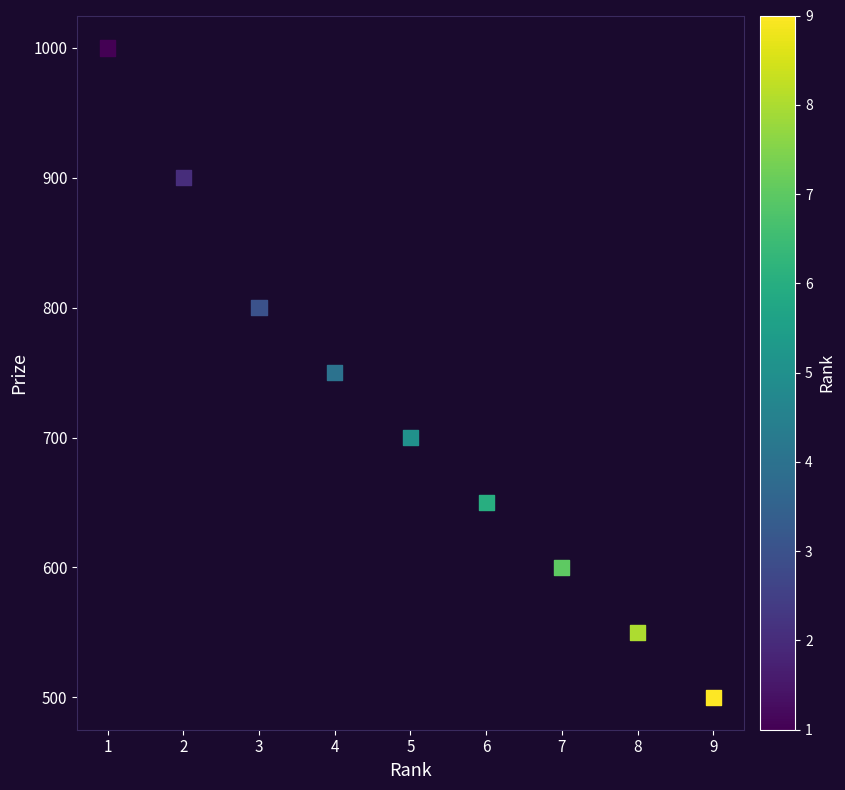

What is the range of Y values (max minus min)?

500